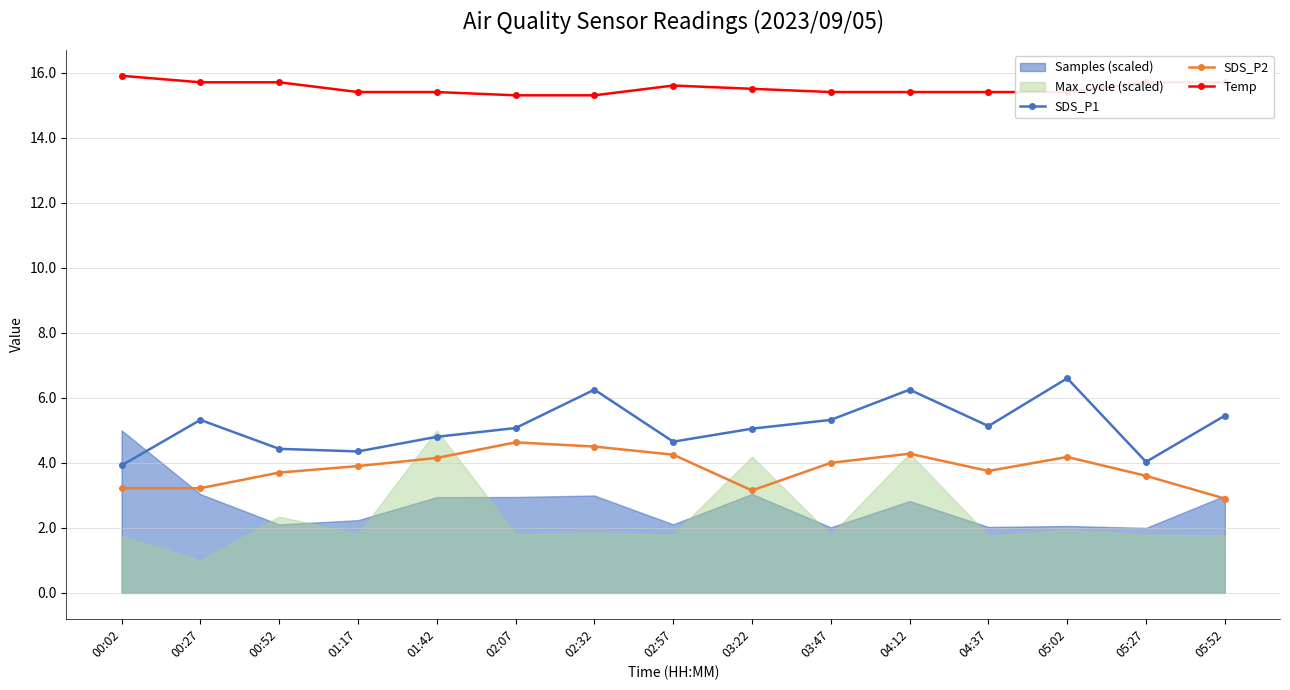

What is the value of the Temp point at the 6th from the left?

15.3